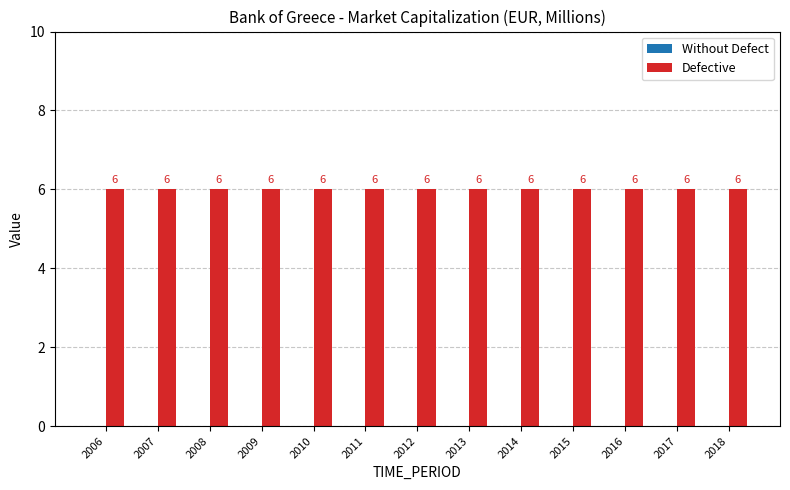

Reading left to right, what are all the values shown in this chart?

Without Defect: 0	0	0	0	0	0	0	0	0	0	0	0	0
Defective: 6	6	6	6	6	6	6	6	6	6	6	6	6